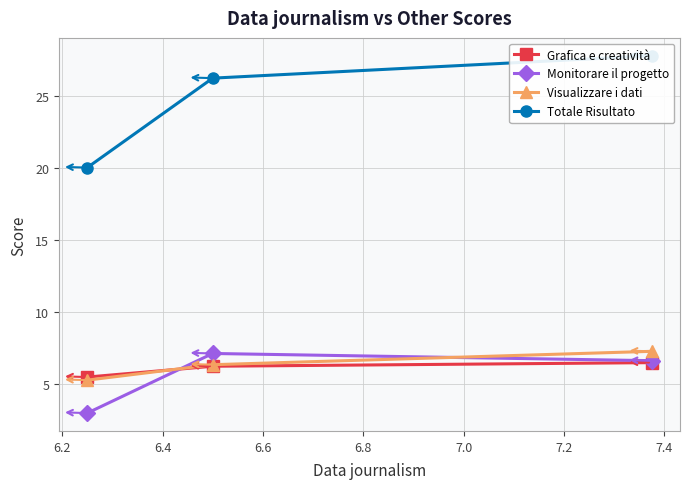

Which series has the largest total across all categories?

Totale Risultato